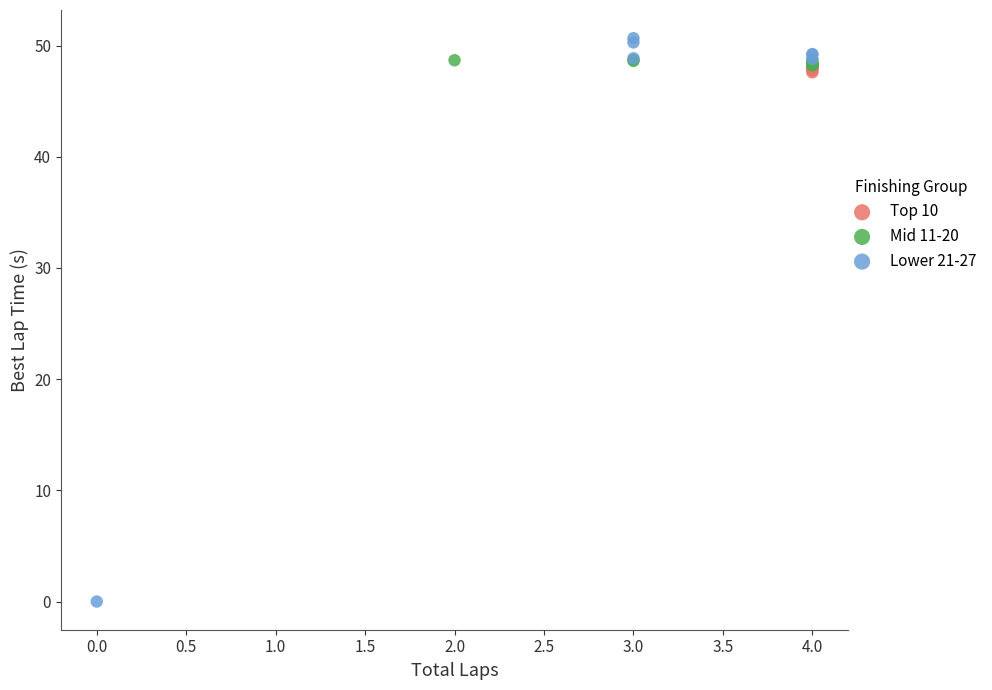

Which series contains the lowest Y value?

Lower 21-27